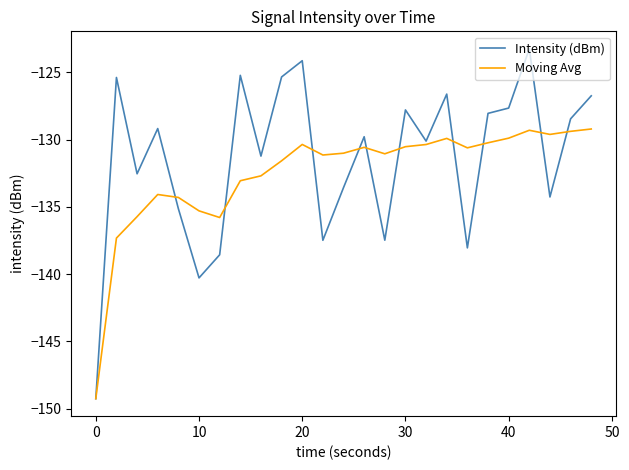

What is the minimum value for Moving Avg?

-149.2